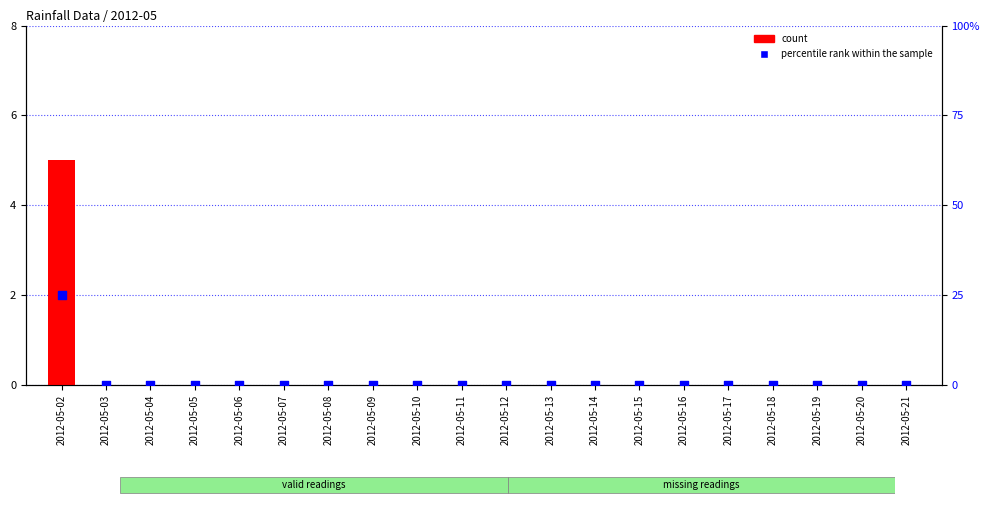

Which series has the largest total across all categories?

percentile rank within the sample